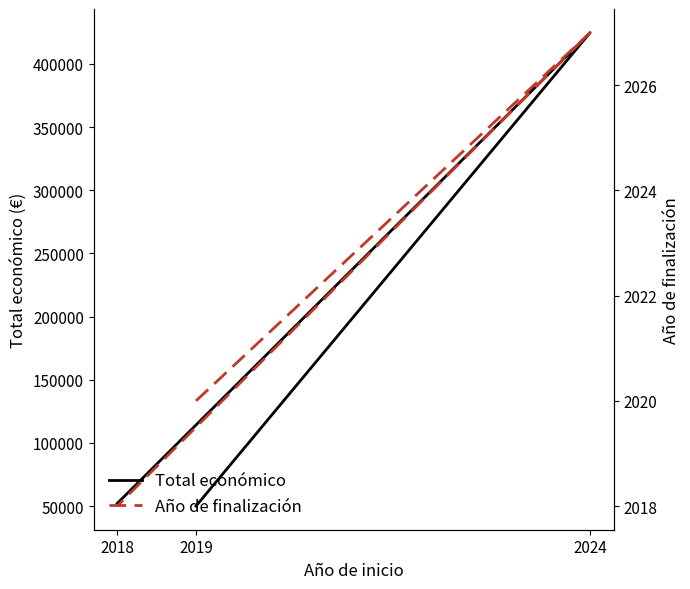

List the labels in order of Total económico value, largest first.

2024, 2018, 2019